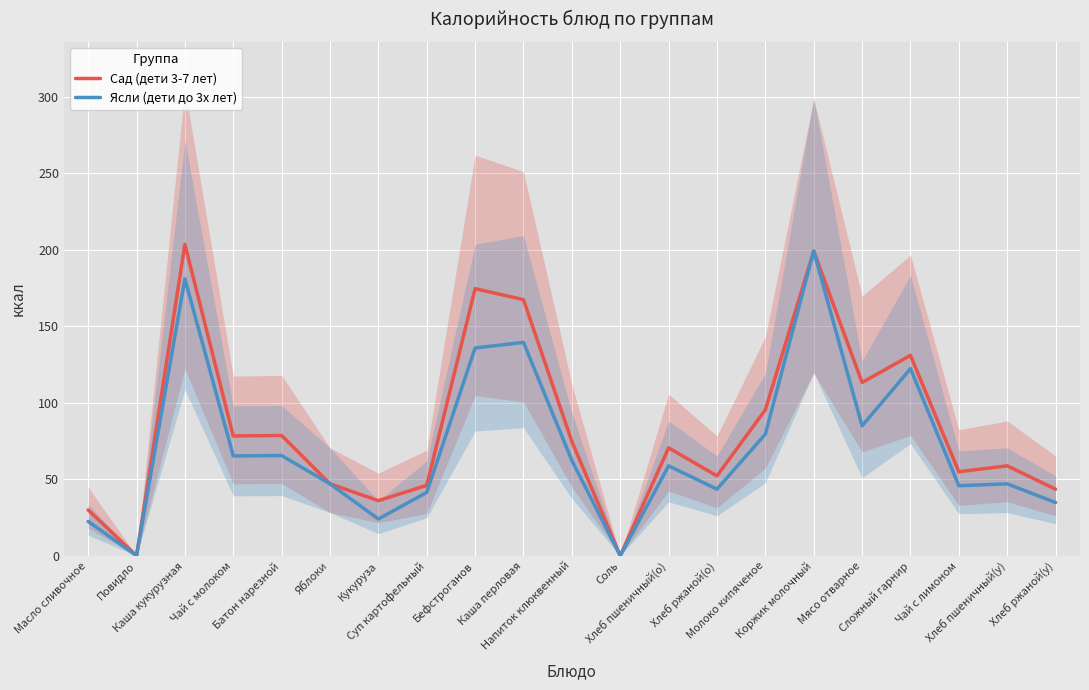

True or false: Ясли (дети до 3х лет) and Сад (дети 3-7 лет) cross at least once.

False